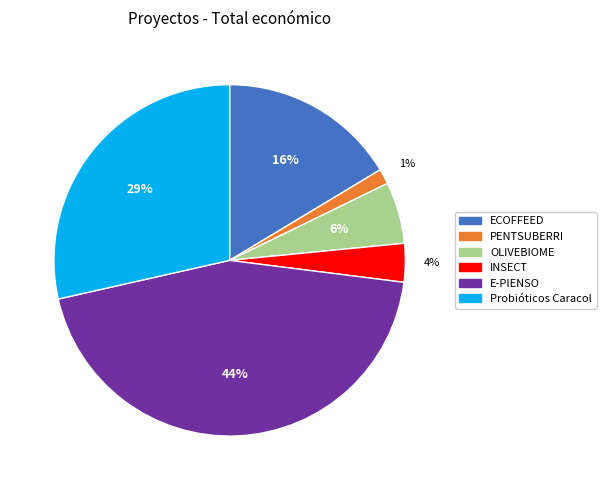

To the nearest percent, what is the difference between the largest and smallest slice percentages?

43%